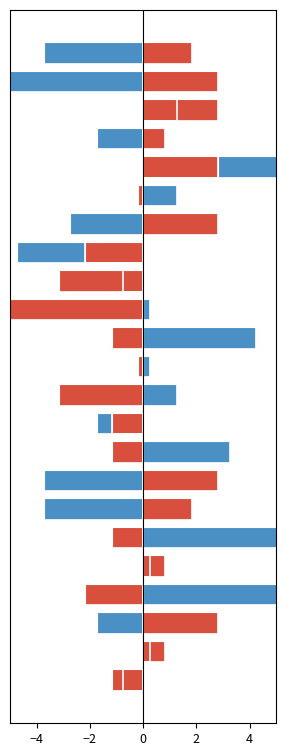

What position from the right is −2?

22